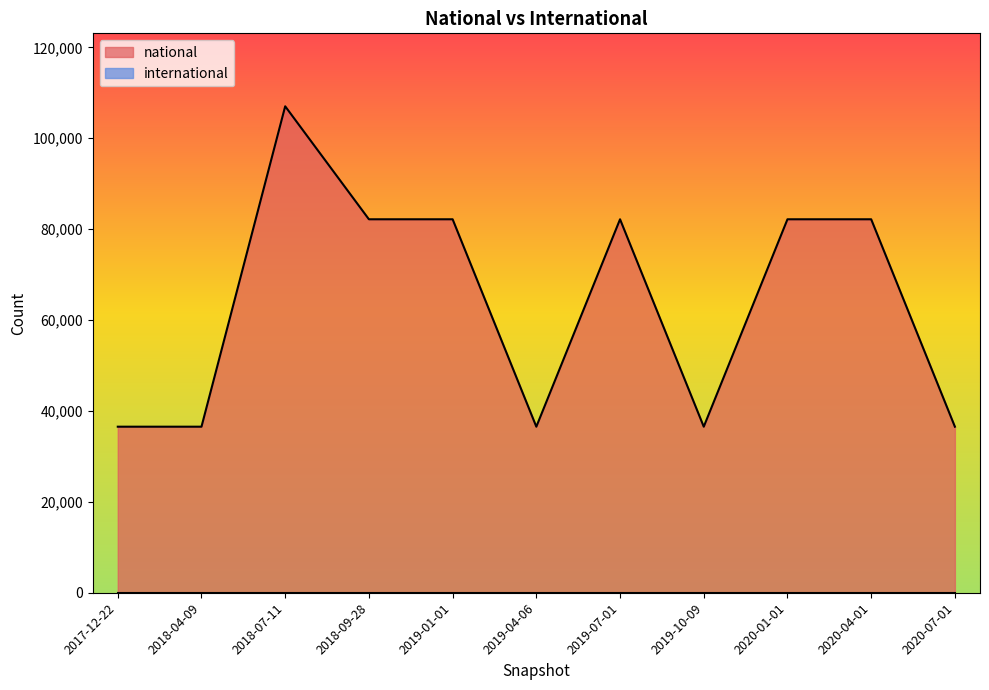

How many interior local peaks (higher than both neighbors) does the data have?

2